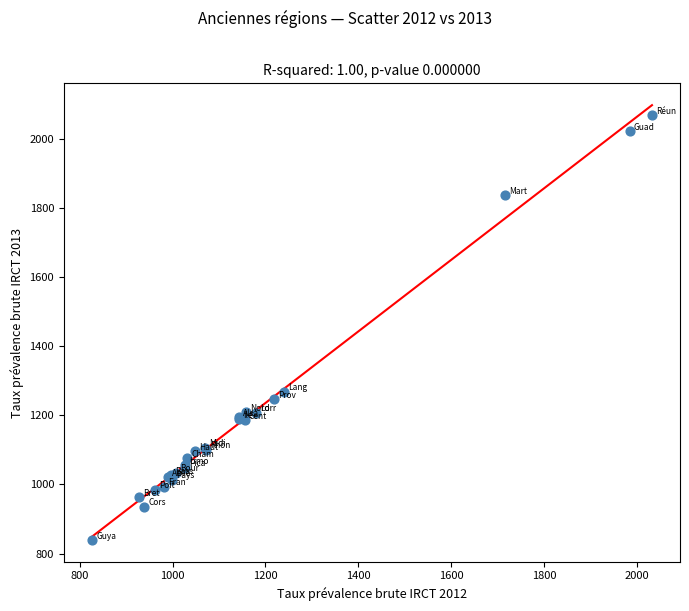

What Y value in the scatter plot is closest to 1454?

1268.9